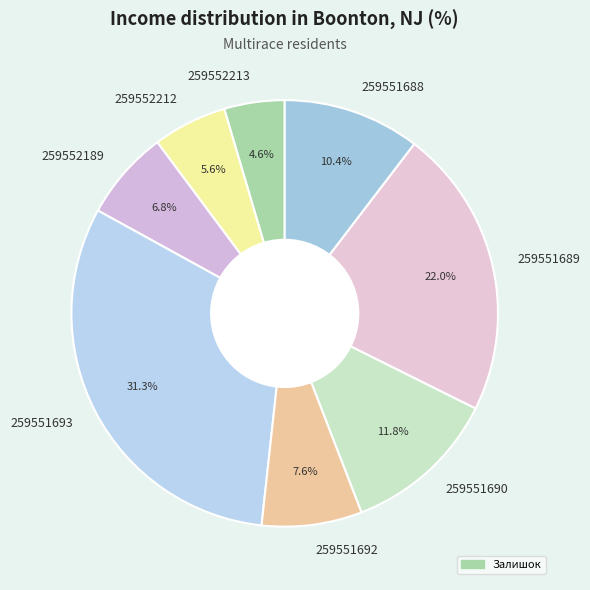

How many slices are in this pie chart?

8